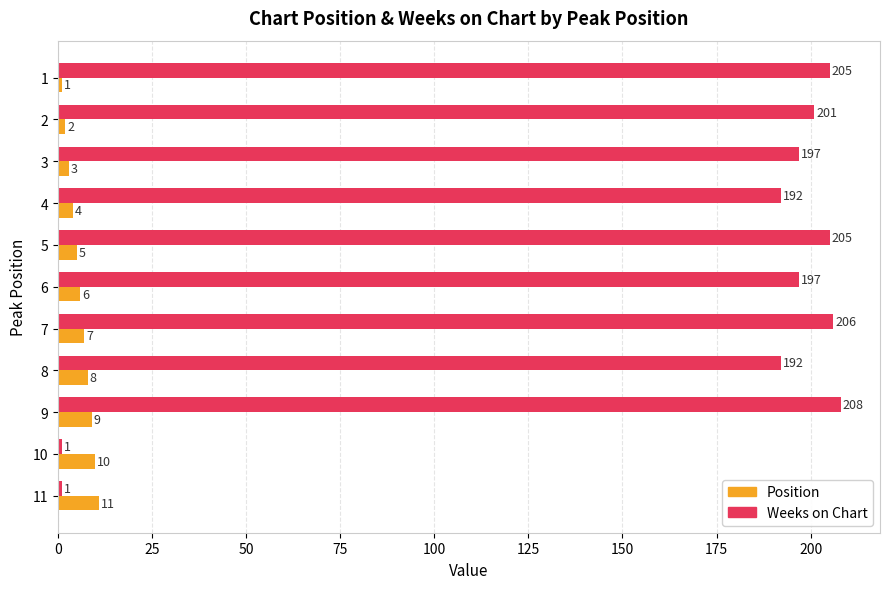

What is the difference between the Position values at 3 and 9?

6